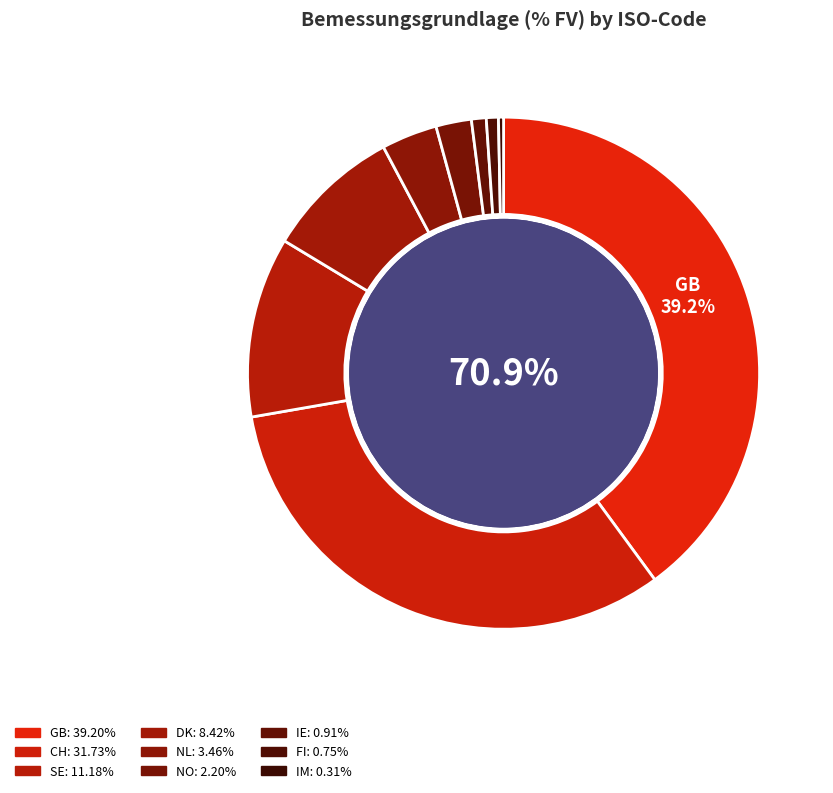

To the nearest percent, what is the average slice percentage?

11%